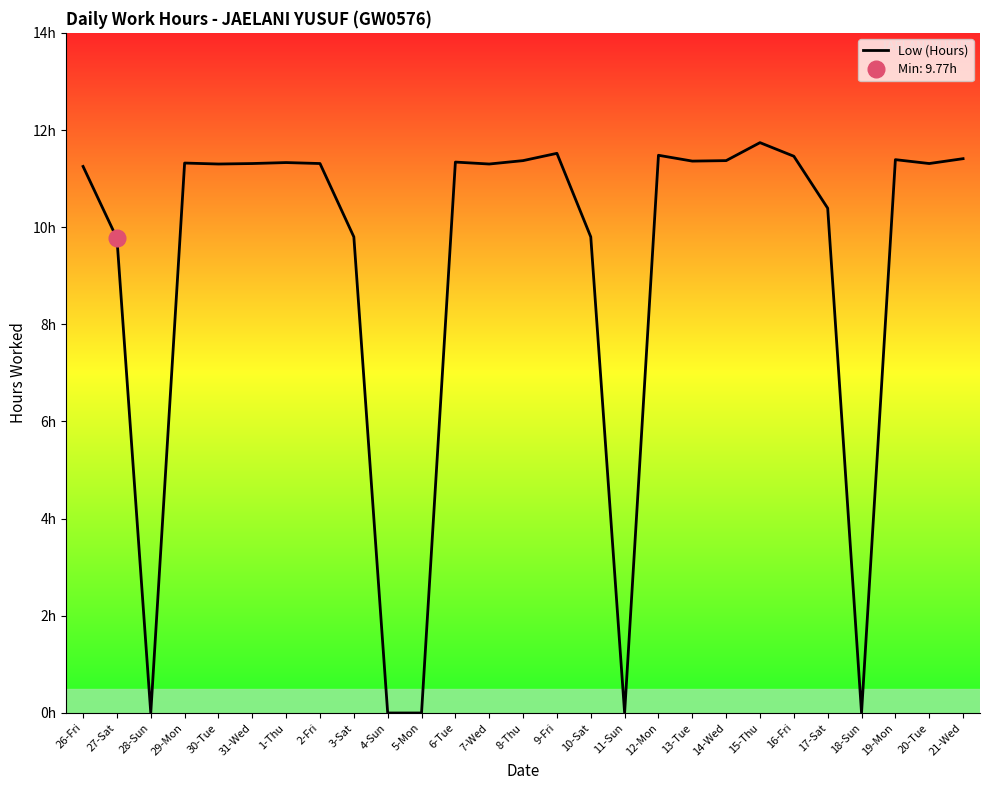

Rank the categories by value from highest to lowest.

15-Thu, 9-Fri, 12-Mon, 16-Fri, 21-Wed, 19-Mon, 8-Thu, 14-Wed, 13-Tue, 6-Tue, 1-Thu, 29-Mon, 31-Wed, 2-Fri, 20-Tue, 30-Tue, 7-Wed, 26-Fri, 17-Sat, 3-Sat, 10-Sat, 27-Sat, 28-Sun, 4-Sun, 5-Mon, 11-Sun, 18-Sun